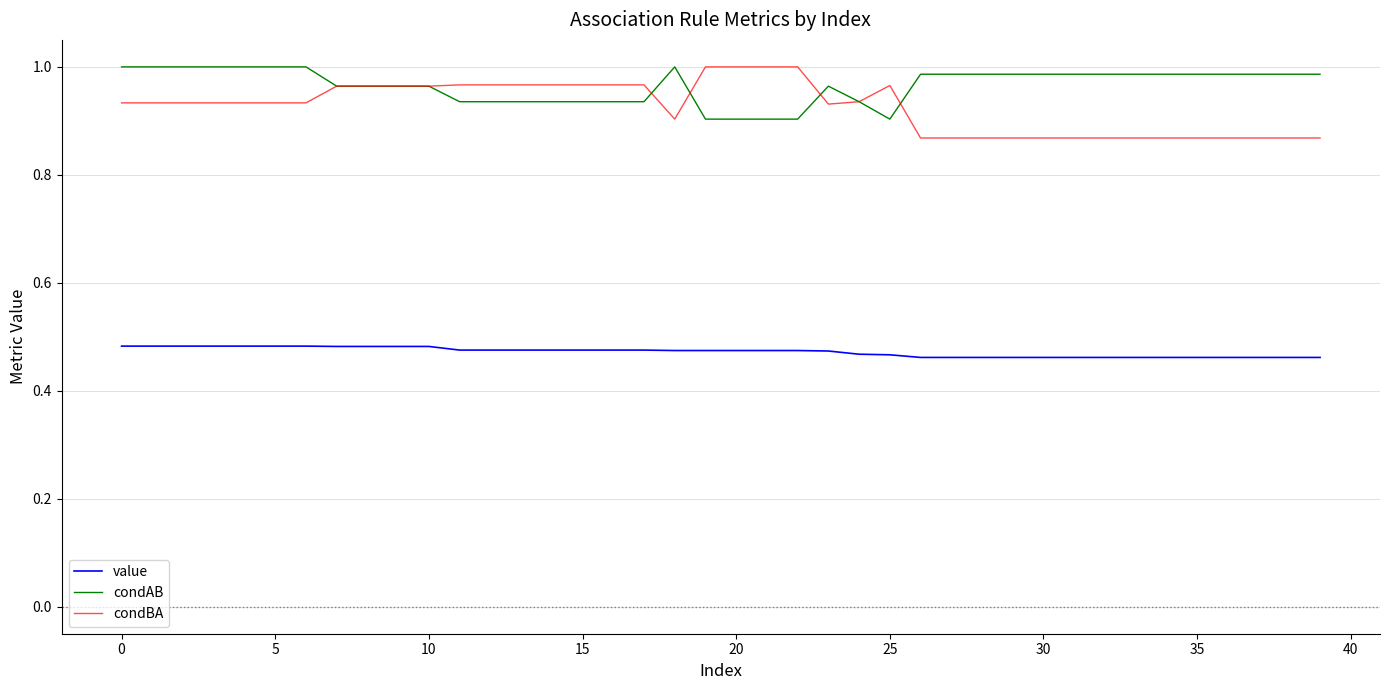

Which series has the widest spread of values?

condBA